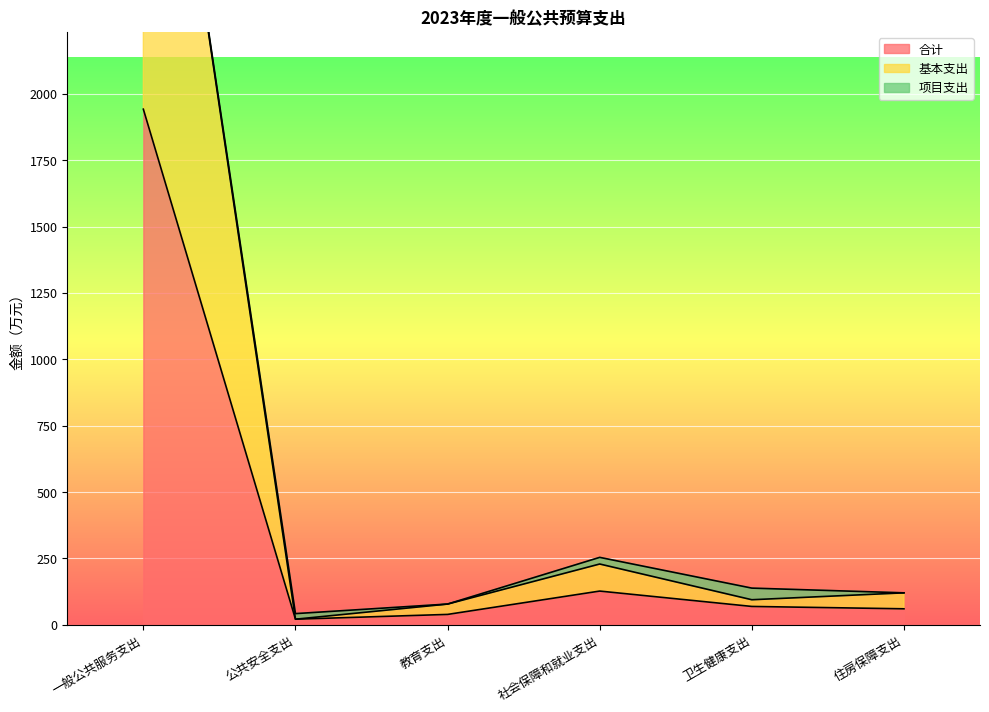

What is the label of the 2nd point from the right?

卫生健康支出